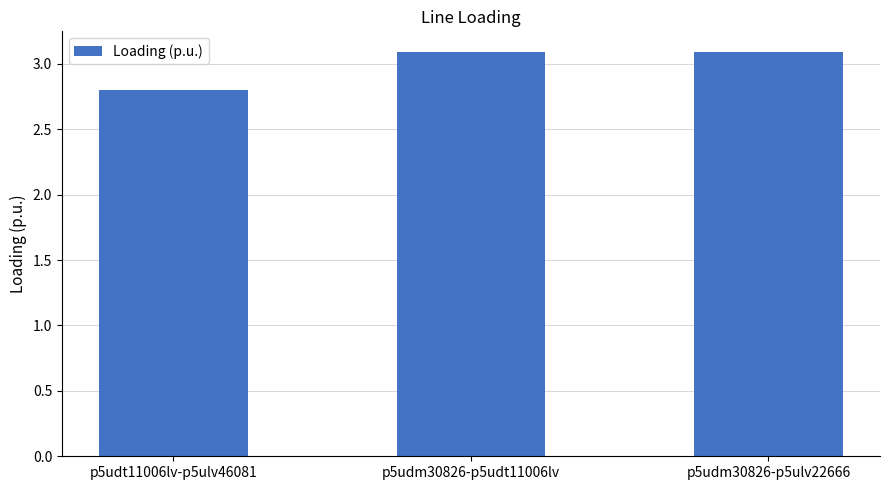

Which category has the lowest value across all series?

p5udt11006lv-p5ulv46081